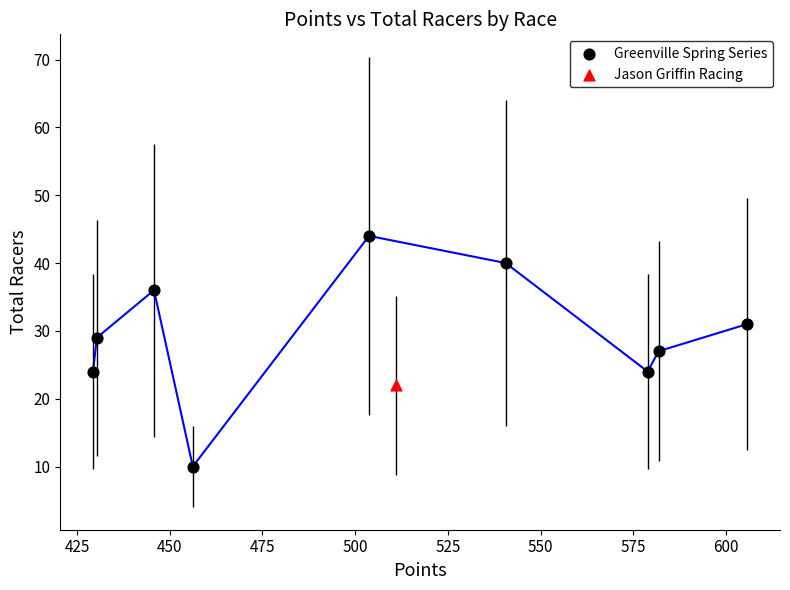

What are all the series names shown in the legend?

Greenville Spring Series, Jason Griffin Racing